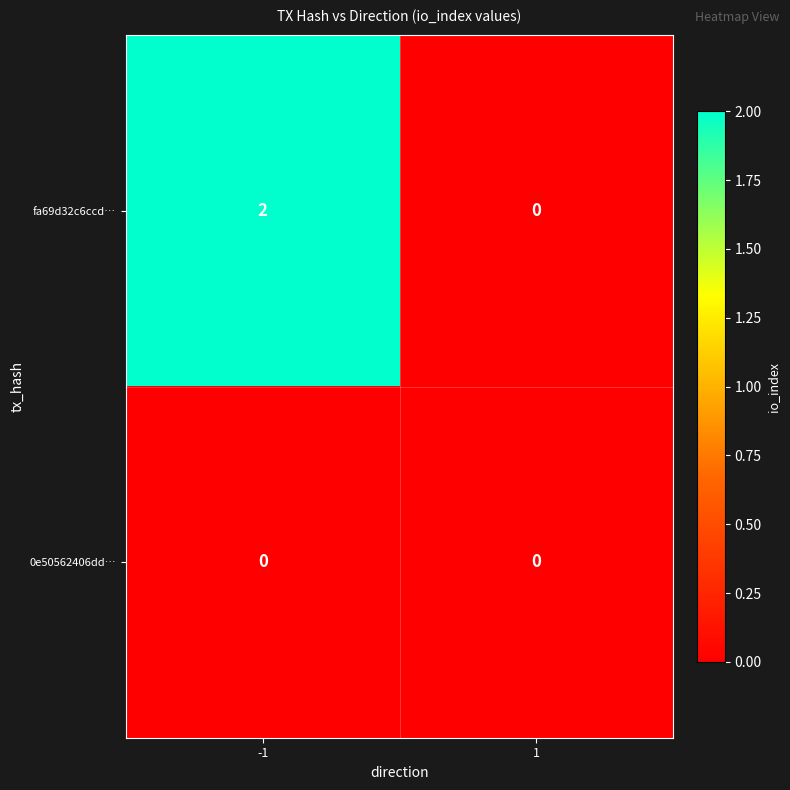

List the labels in order of fa69d32c6ccd… value, largest first.

-1, 1